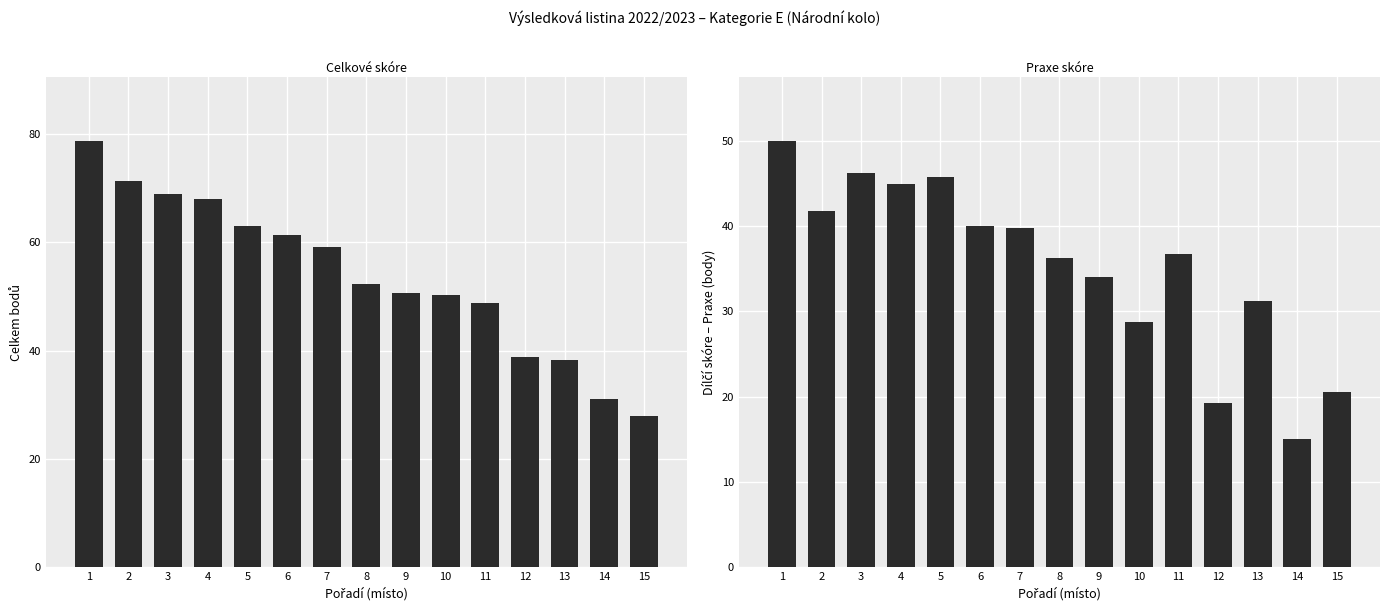

Are the bars grouped side by side (vs. stacked)?

Yes